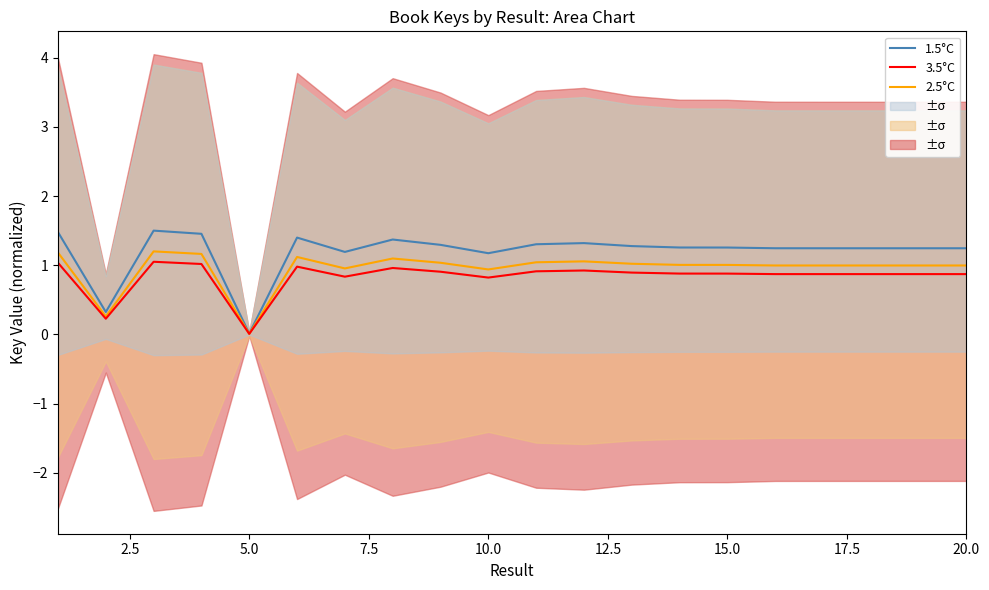

Which series has the widest spread of values?

1.5°C